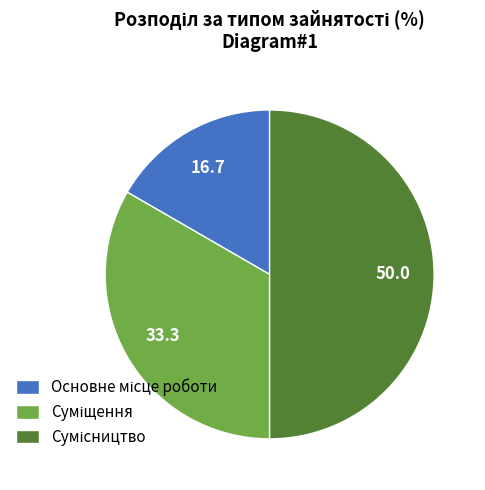

Does Сумісництво represent more than half of the total?

No